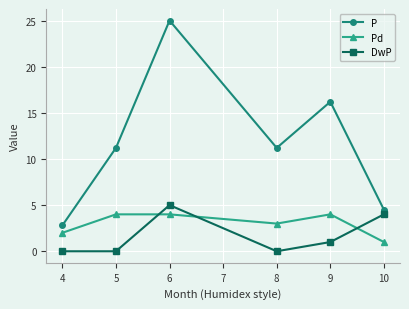

True or false: DwP has more than 1 points higher than both neighbors.

False